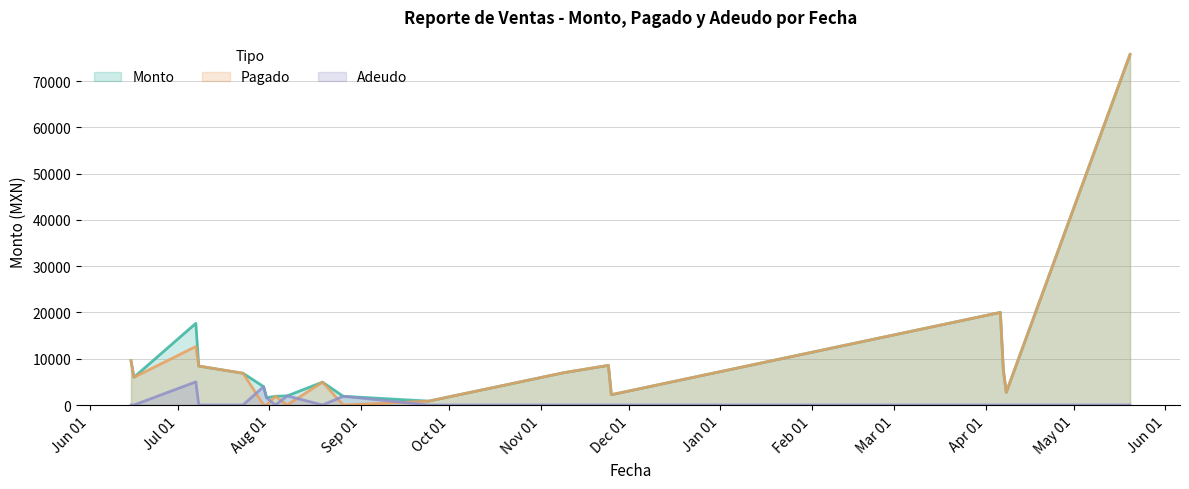

True or false: Adeudo has a value of -2418.2 at 2020-07-08.

False